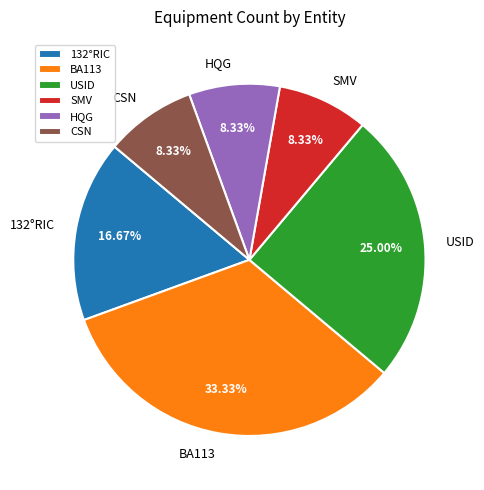

Which slice is the largest?

BA113